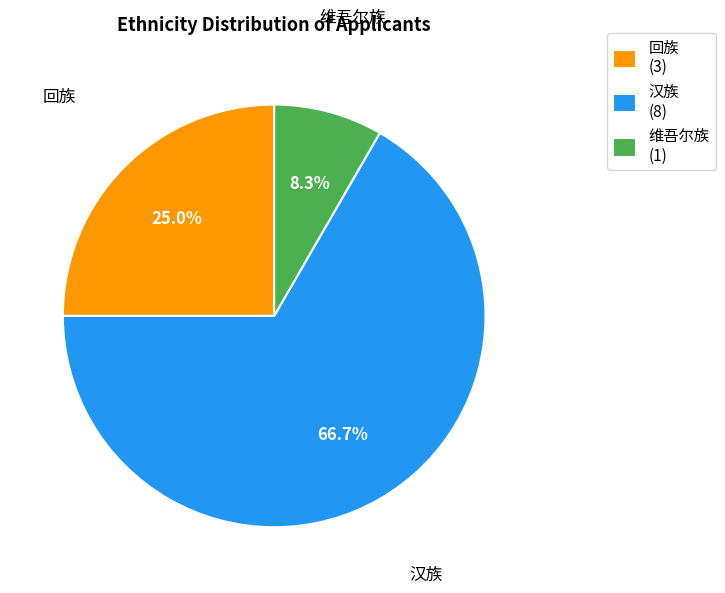

Rank the categories by value from highest to lowest.

汉族 (8), 回族 (3), 维吾尔族 (1)